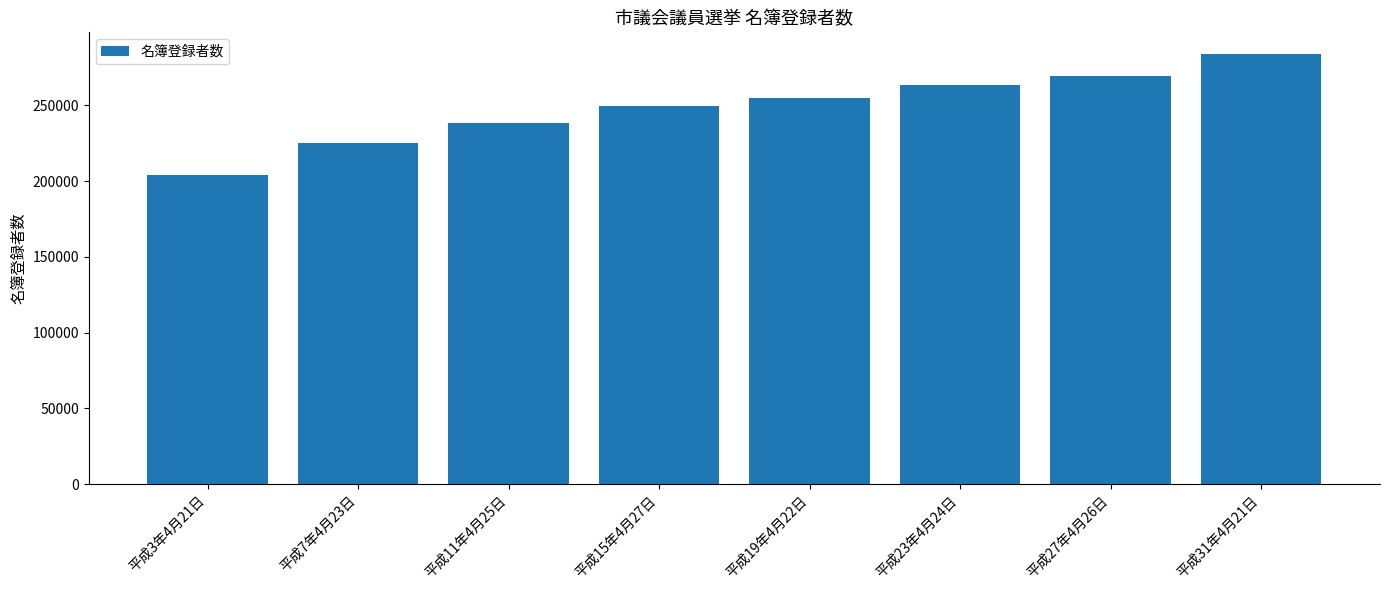

Count the number of data series in this chart.

1